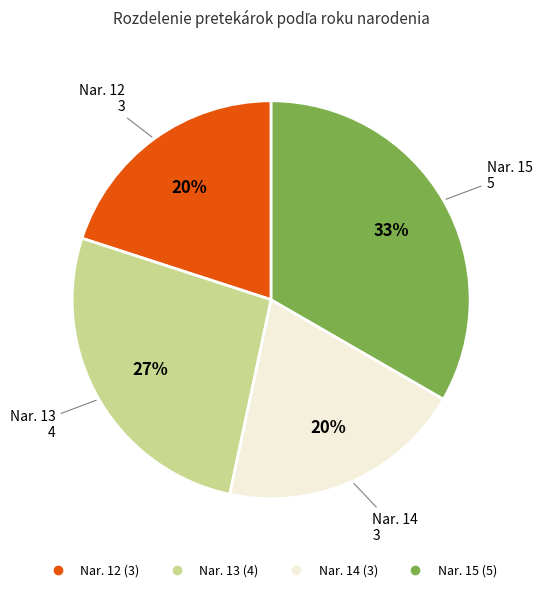

To the nearest percent, what is the average slice percentage?

25%